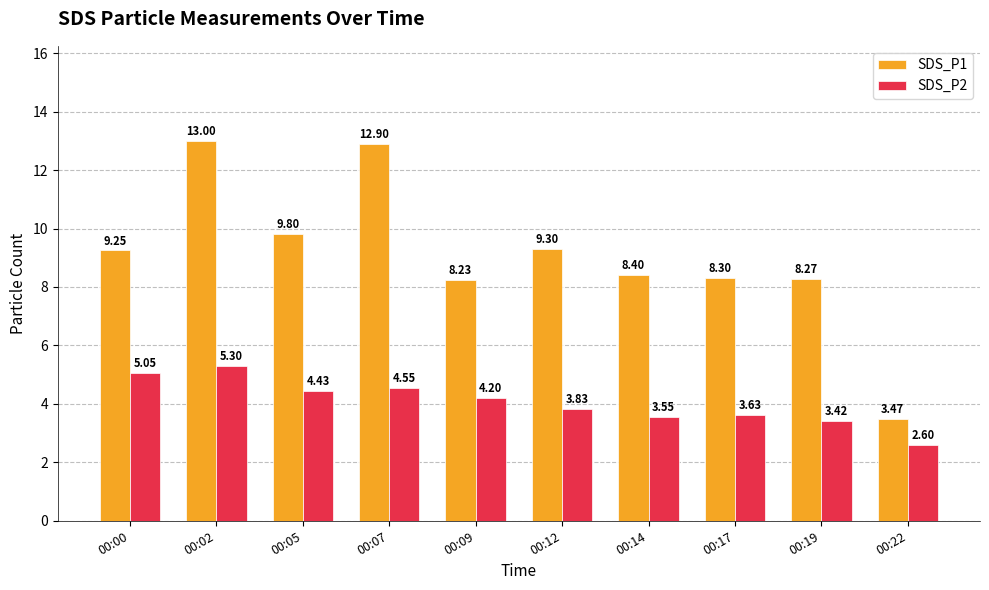

Which series changed the most between 00:07 and 00:09?

SDS_P1